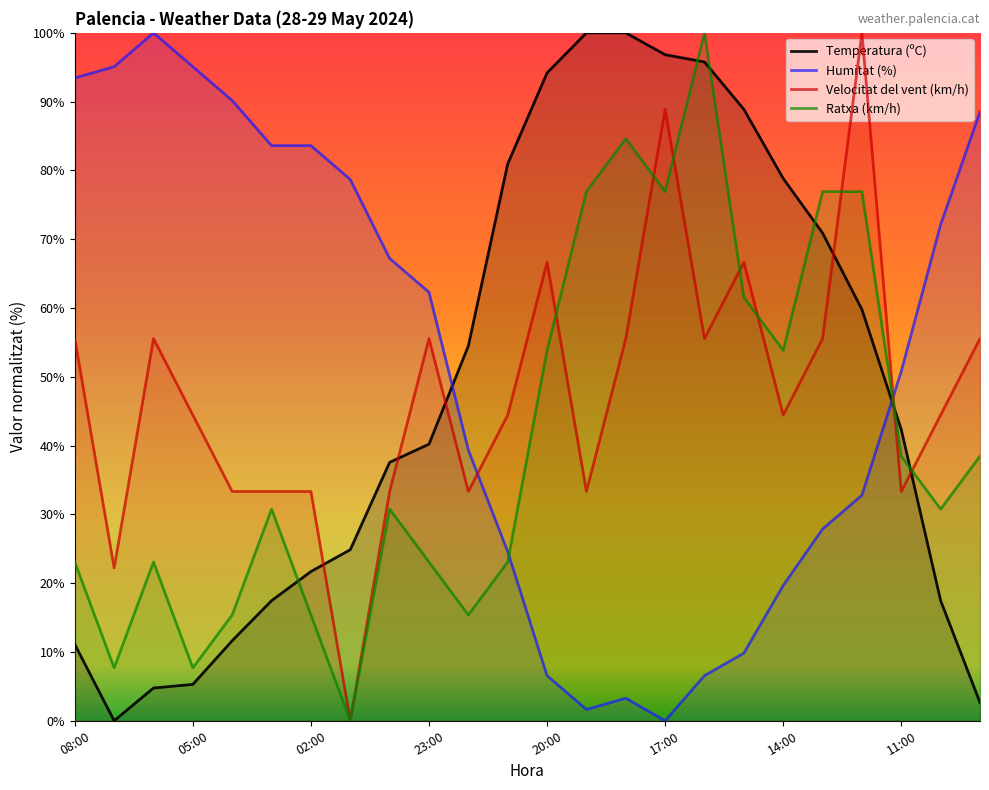

Reading left to right, what are all the values shown in this chart?

Temperatura (ºC): 08:00=11.1	07:00=0.0	06:00=4.8	05:00=5.3	04:00=11.6	03:00=17.5	02:00=21.7	01:00=24.9	00:00=37.6	23:00=40.2	22:00=54.5	21:00=81.0	20:00=94.2	19:00=100.0	18:00=100.0	17:00=96.8	16:00=95.8	15:00=88.9	14:00=78.8	13:00=70.9	12:00=59.8	11:00=42.3	10:00=17.5	09:00=2.6
Humitat (%): 08:00=93.4	07:00=95.1	06:00=100.0	05:00=95.1	04:00=90.2	03:00=83.6	02:00=83.6	01:00=78.7	00:00=67.2	23:00=62.3	22:00=39.3	21:00=24.6	20:00=6.6	19:00=1.6	18:00=3.3	17:00=0.0	16:00=6.6	15:00=9.8	14:00=19.7	13:00=27.9	12:00=32.8	11:00=50.8	10:00=72.1	09:00=88.5
Velocitat del vent (km/h): 08:00=55.6	07:00=22.2	06:00=55.6	05:00=44.4	04:00=33.3	03:00=33.3	02:00=33.3	01:00=0.0	00:00=33.3	23:00=55.6	22:00=33.3	21:00=44.4	20:00=66.7	19:00=33.3	18:00=55.6	17:00=88.9	16:00=55.6	15:00=66.7	14:00=44.4	13:00=55.6	12:00=100.0	11:00=33.3	10:00=44.4	09:00=55.6
Ratxa (km/h): 08:00=23.1	07:00=7.7	06:00=23.1	05:00=7.7	04:00=15.4	03:00=30.8	02:00=15.4	01:00=0.0	00:00=30.8	23:00=23.1	22:00=15.4	21:00=23.1	20:00=53.8	19:00=76.9	18:00=84.6	17:00=76.9	16:00=100.0	15:00=61.5	14:00=53.8	13:00=76.9	12:00=76.9	11:00=38.5	10:00=30.8	09:00=38.5